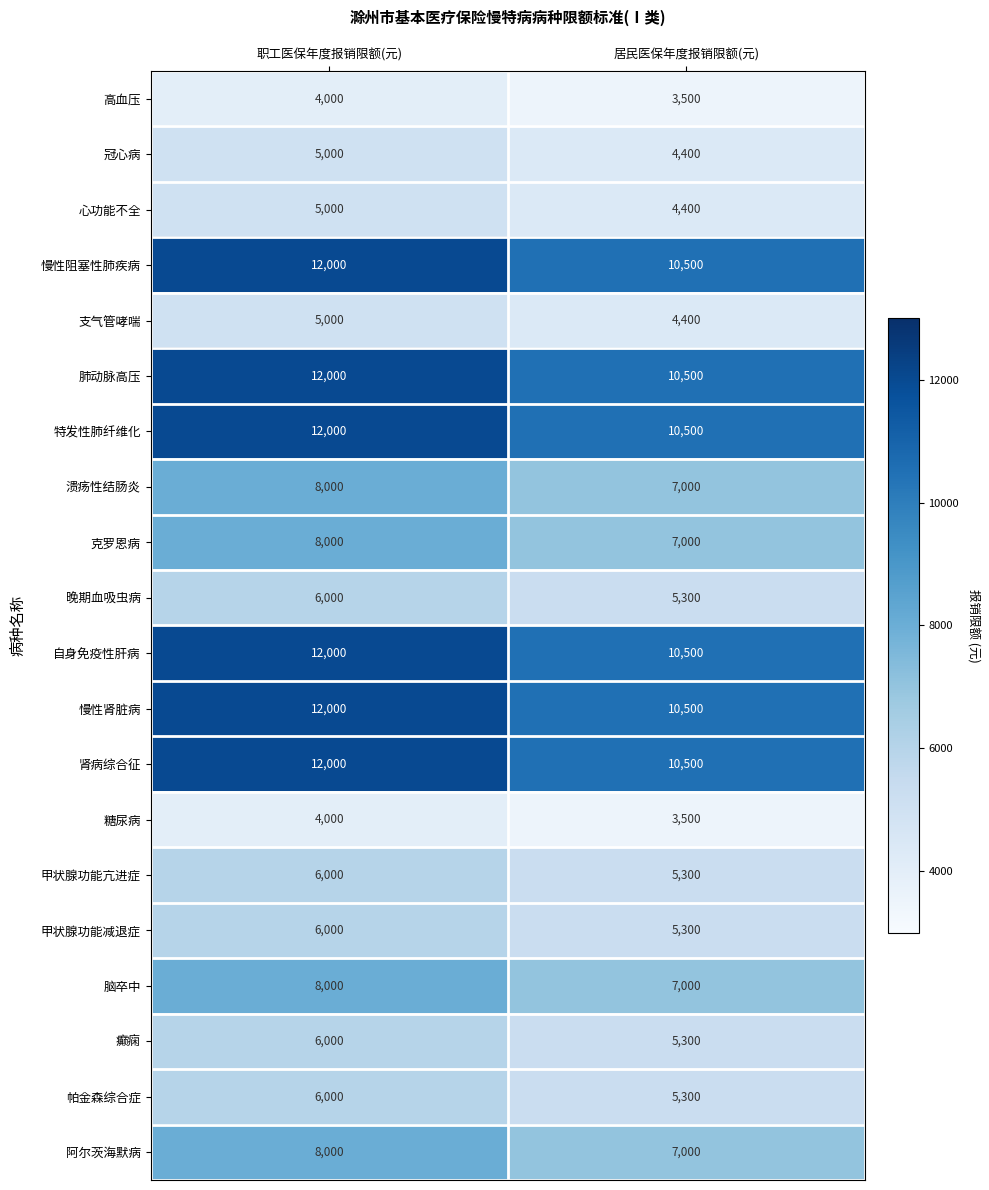

What is the minimum value shown in the chart?

3500